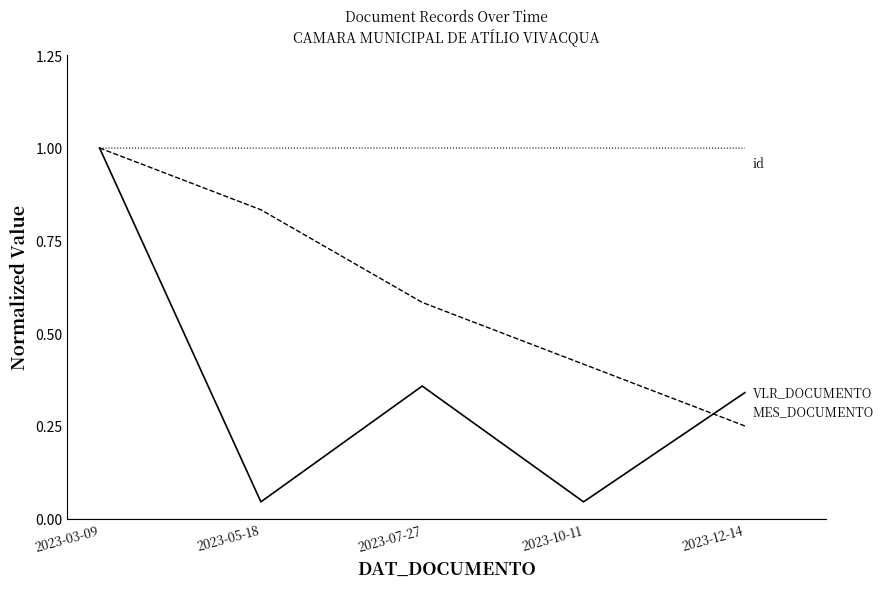

What is the maximum value shown in the chart?

1.0